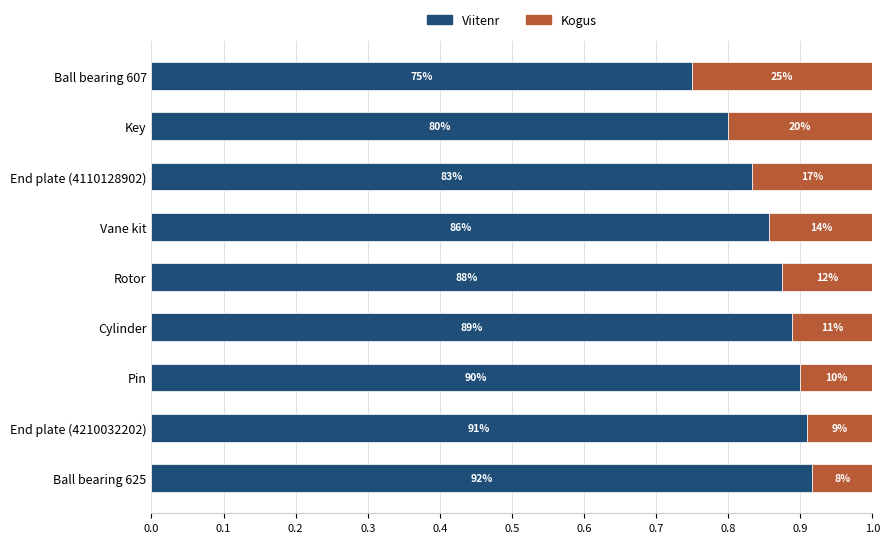

What are all the series names shown in the legend?

Viitenr, Kogus